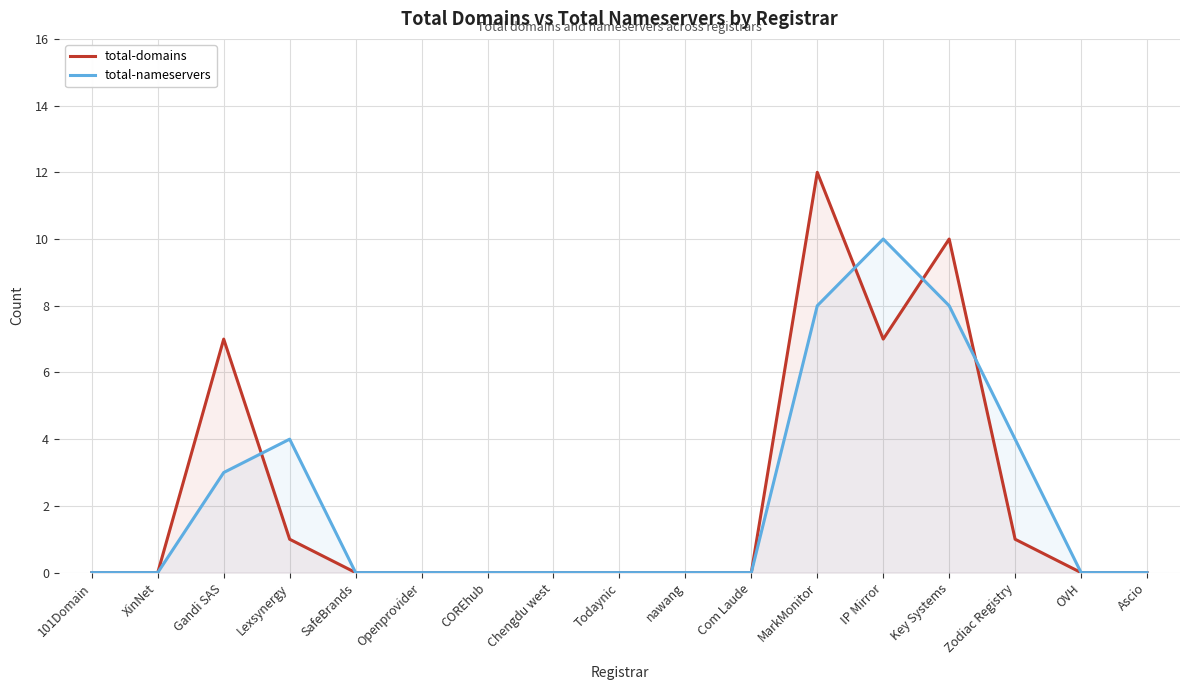

Rank the categories by total-nameservers value from highest to lowest.

IP Mirror, MarkMonitor, Key Systems, Lexsynergy, Zodiac Registry, Gandi SAS, 101Domain, XinNet, SafeBrands, Openprovider, COREhub, Chengdu west, Todaynic, nawang, Com Laude, OVH, Ascio